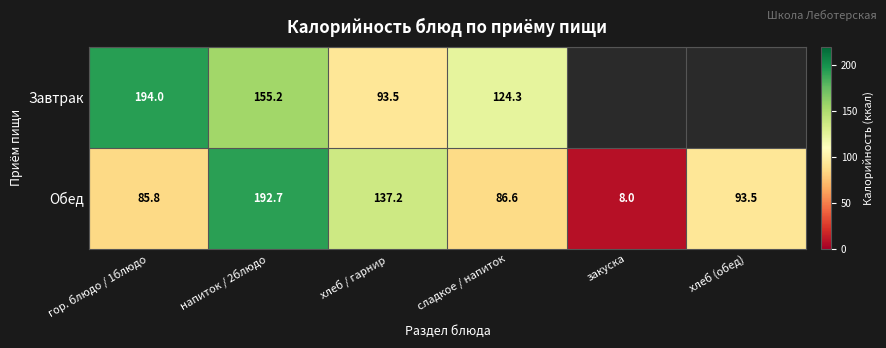

At напиток / 2блюдо, list the series in order from smallest to largest.

Завтрак, Обед